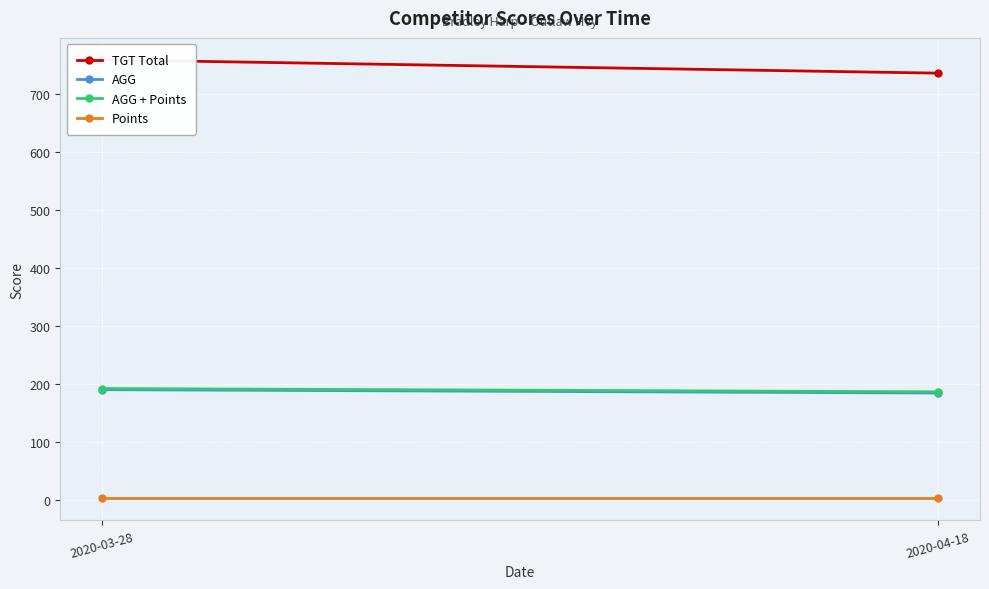

What are all the series names shown in the legend?

TGT Total, AGG, AGG + Points, Points